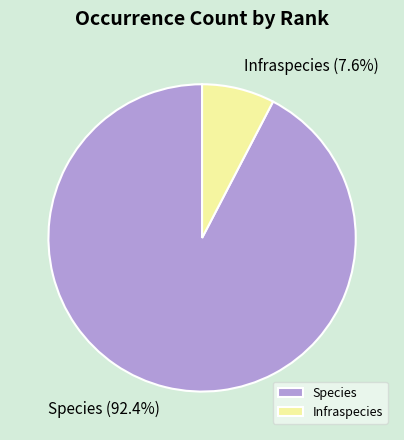

Count the number of slices in the pie.

2